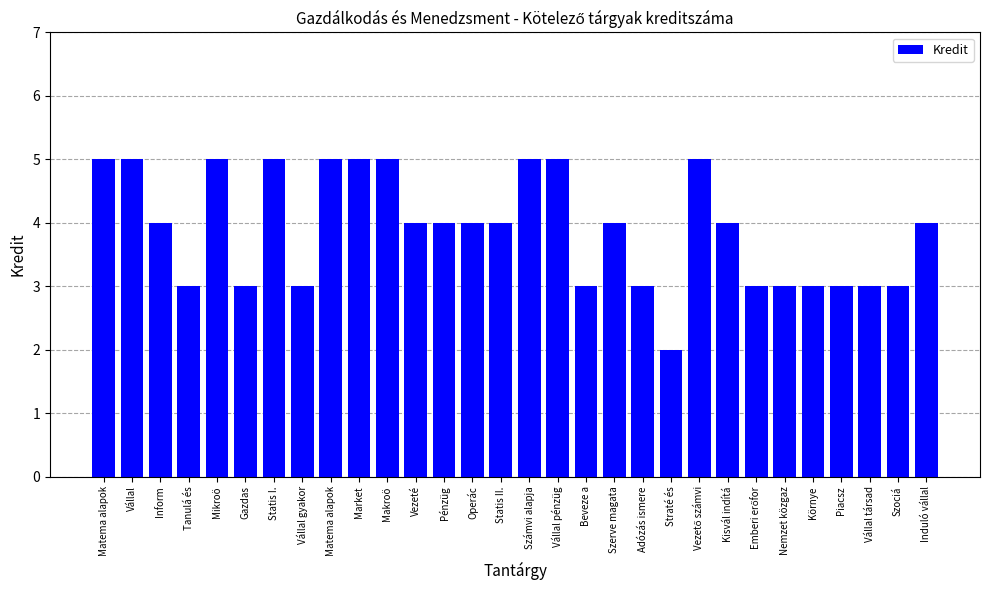

Count the values in the range 3 to 5.

29